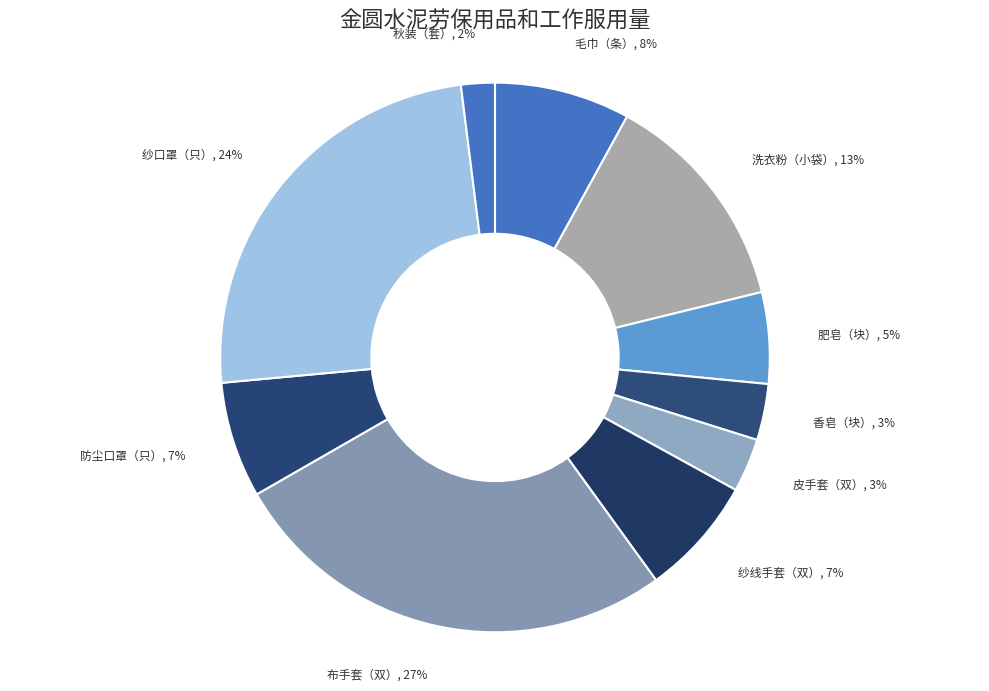

True or false: 皮手套（双） accounts for 9% of the total.

False